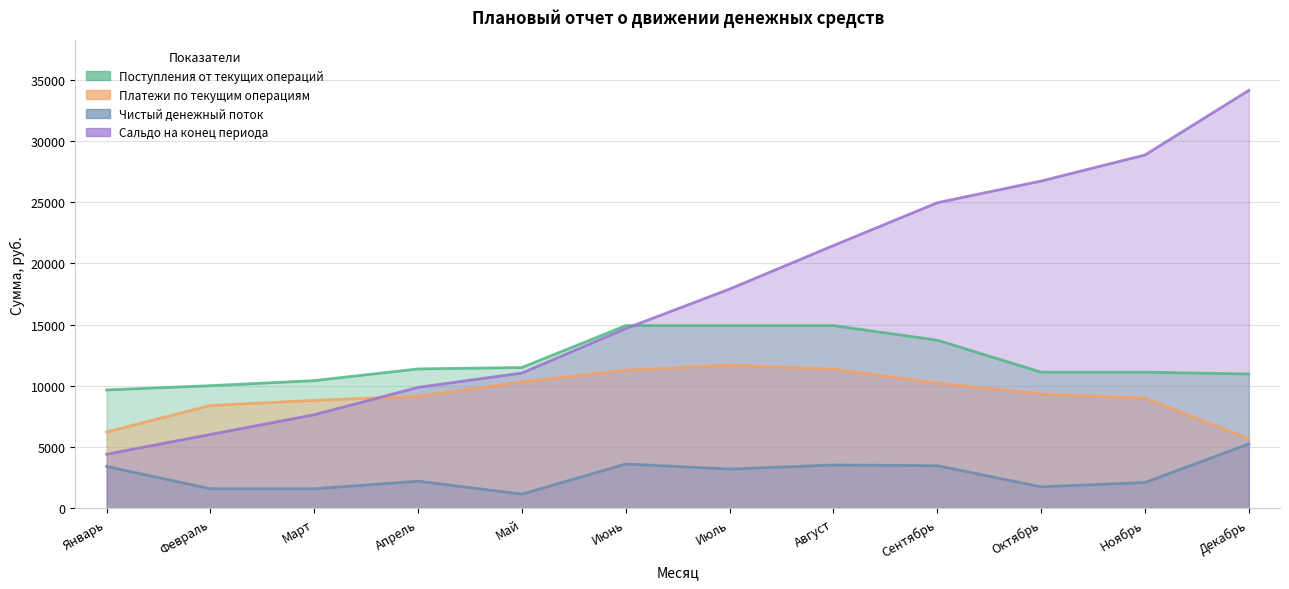

At which category is the sum across all series the highest?

Декабрь